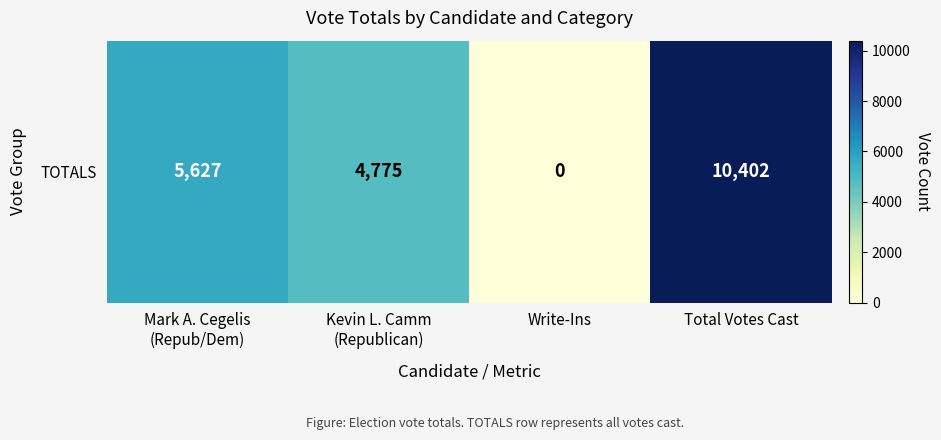

What is the sum of all values?

20804